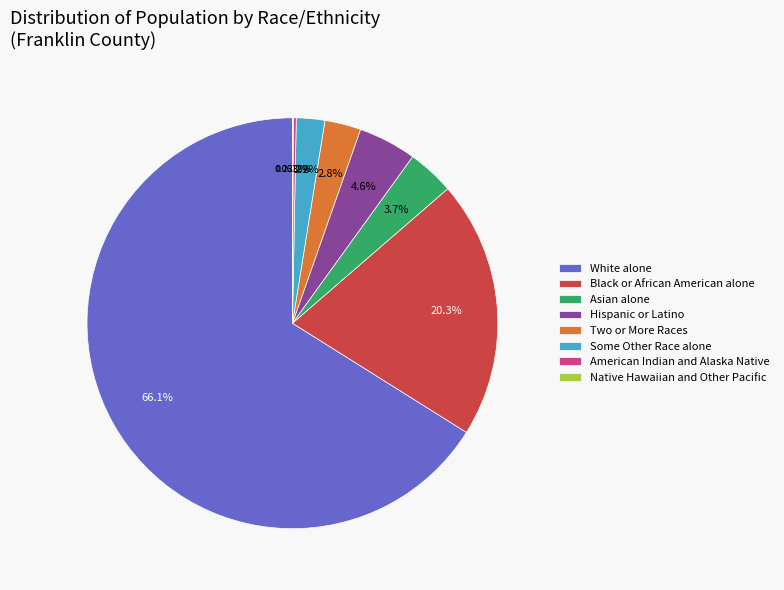

What is the largest slice in the pie chart?

White alone